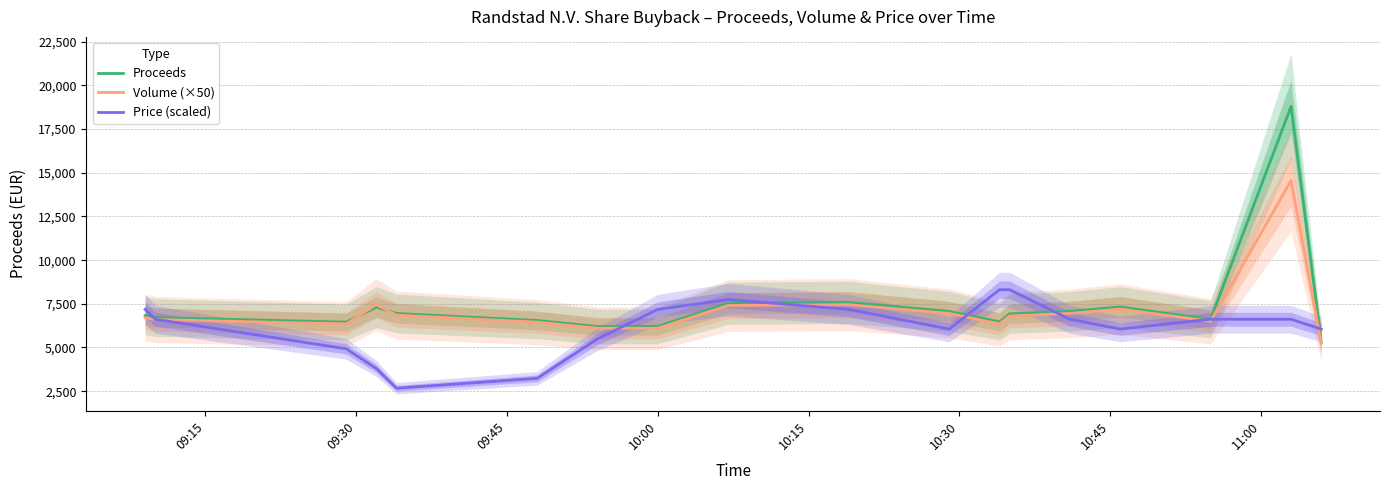

True or false: Proceeds and Price (scaled) cross at least once.

True